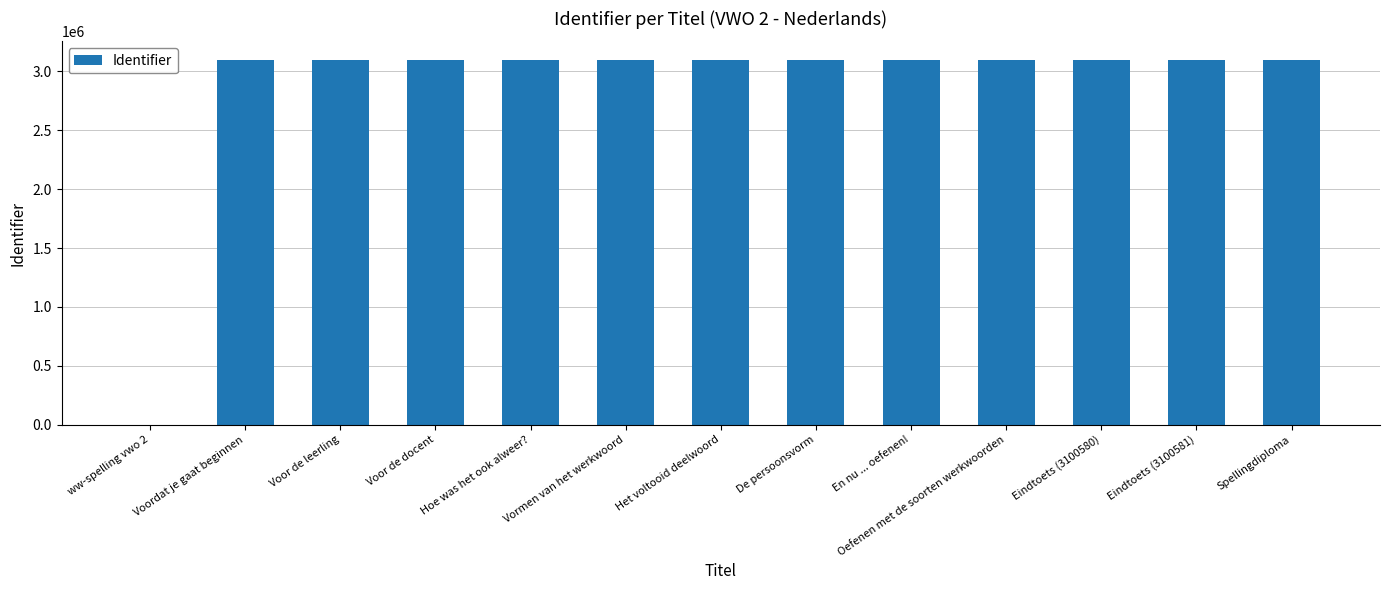

What is the sum of the values at En nu ... oefenen! and Oefenen met de soorten werkwoorden?

6201145